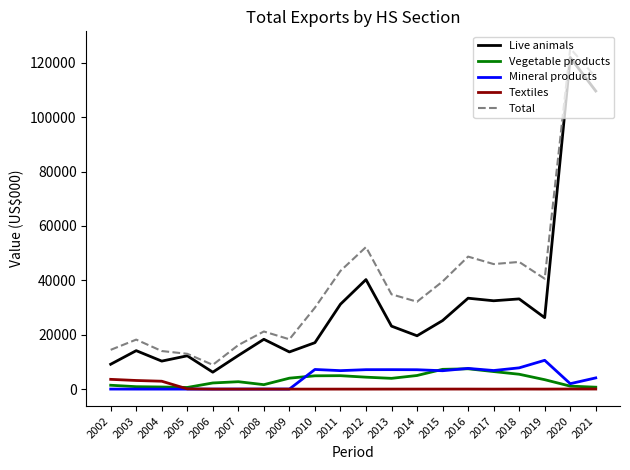

At how many categories does at least one series exceed 30642?

11